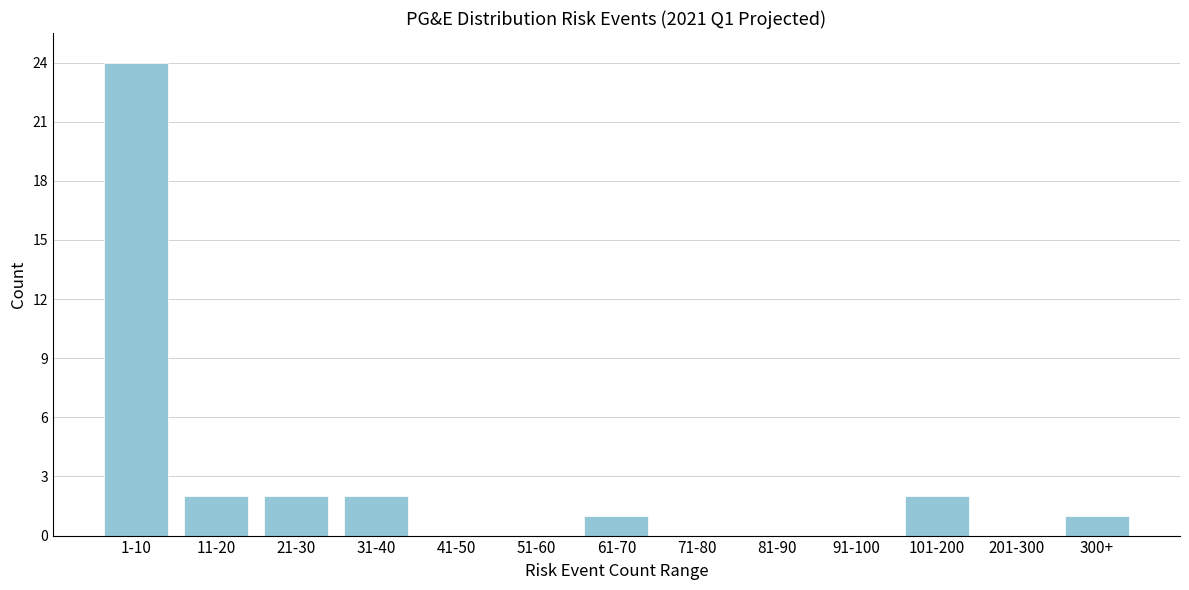

Reading right to left, what are all the values shown in this chart?

300+=1	201-300=0	101-200=2	91-100=0	81-90=0	71-80=0	61-70=1	51-60=0	41-50=0	31-40=2	21-30=2	11-20=2	1-10=24